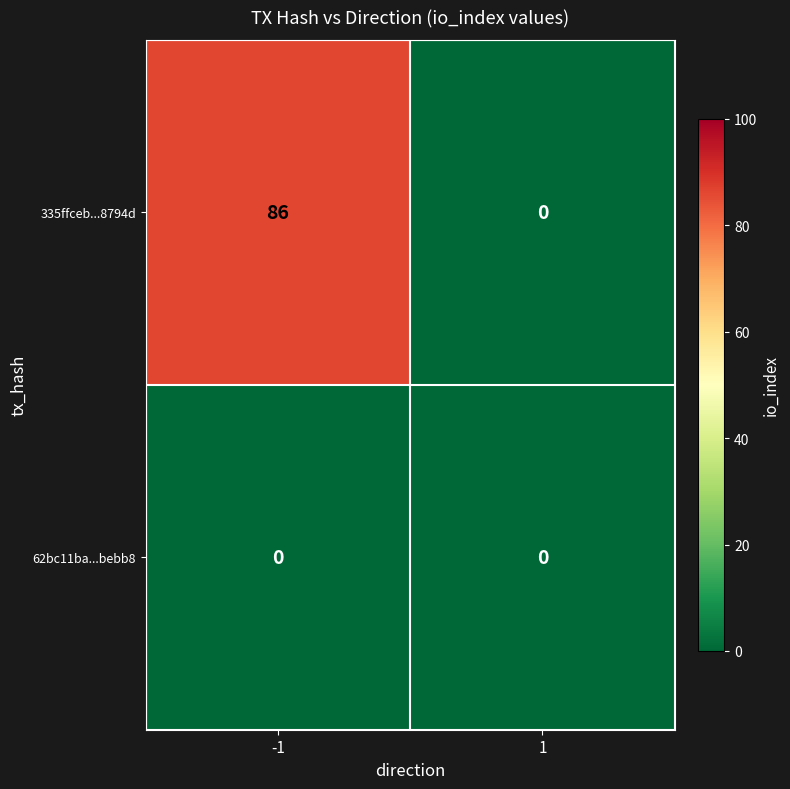

List the series in order of their overall mean, highest first.

335ffceb...8794d, 62bc11ba...bebb8